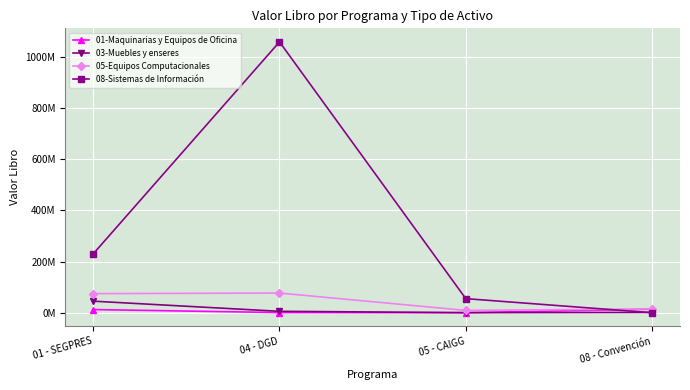

Where is 08-Sistemas de Información nearest to the value 529288029?

01 - SEGPRES